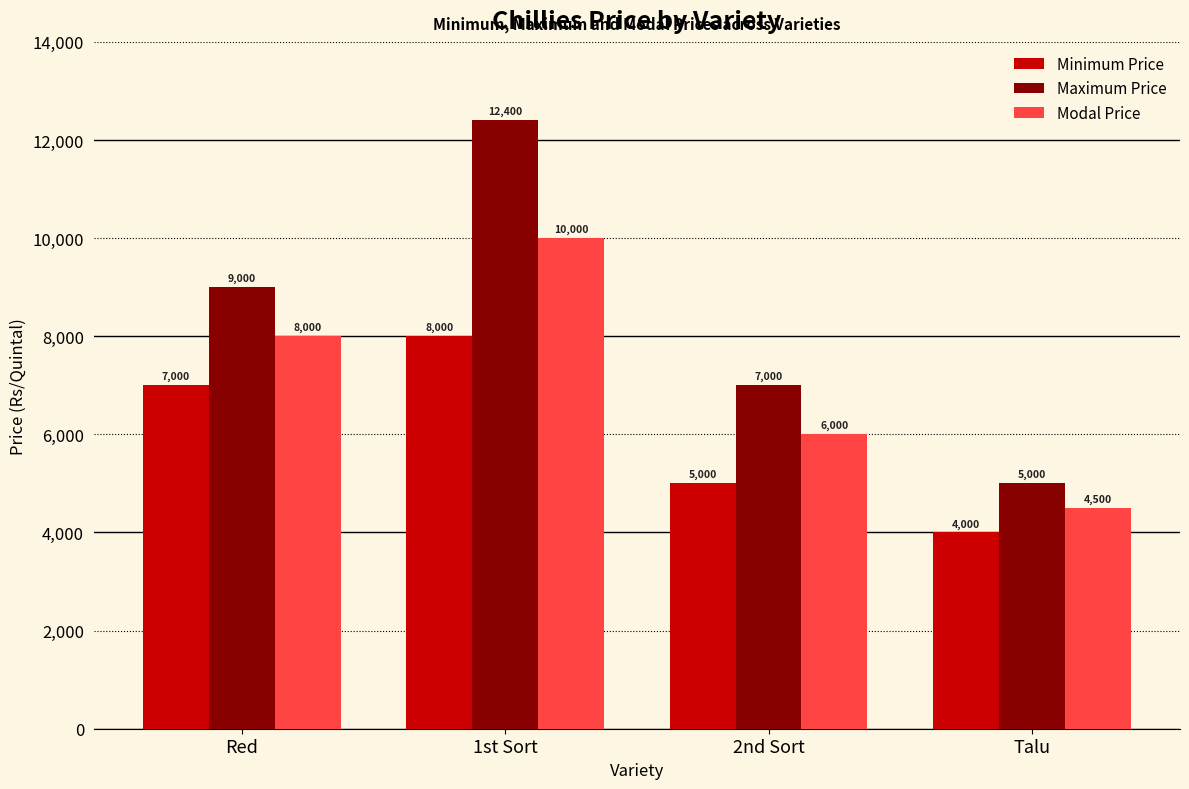

Which series changed the most between Red and Talu?

Maximum Price